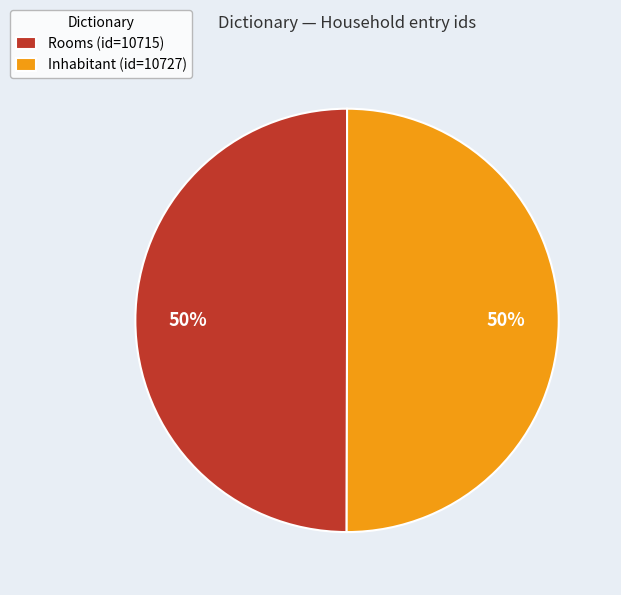

How many slices are in this pie chart?

2